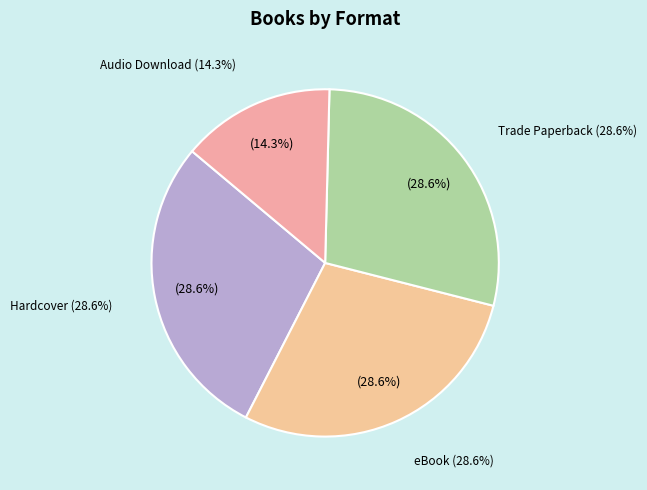

The Hardcover (These Violent Delights) slice represents 7% of the pie. True or false?

False